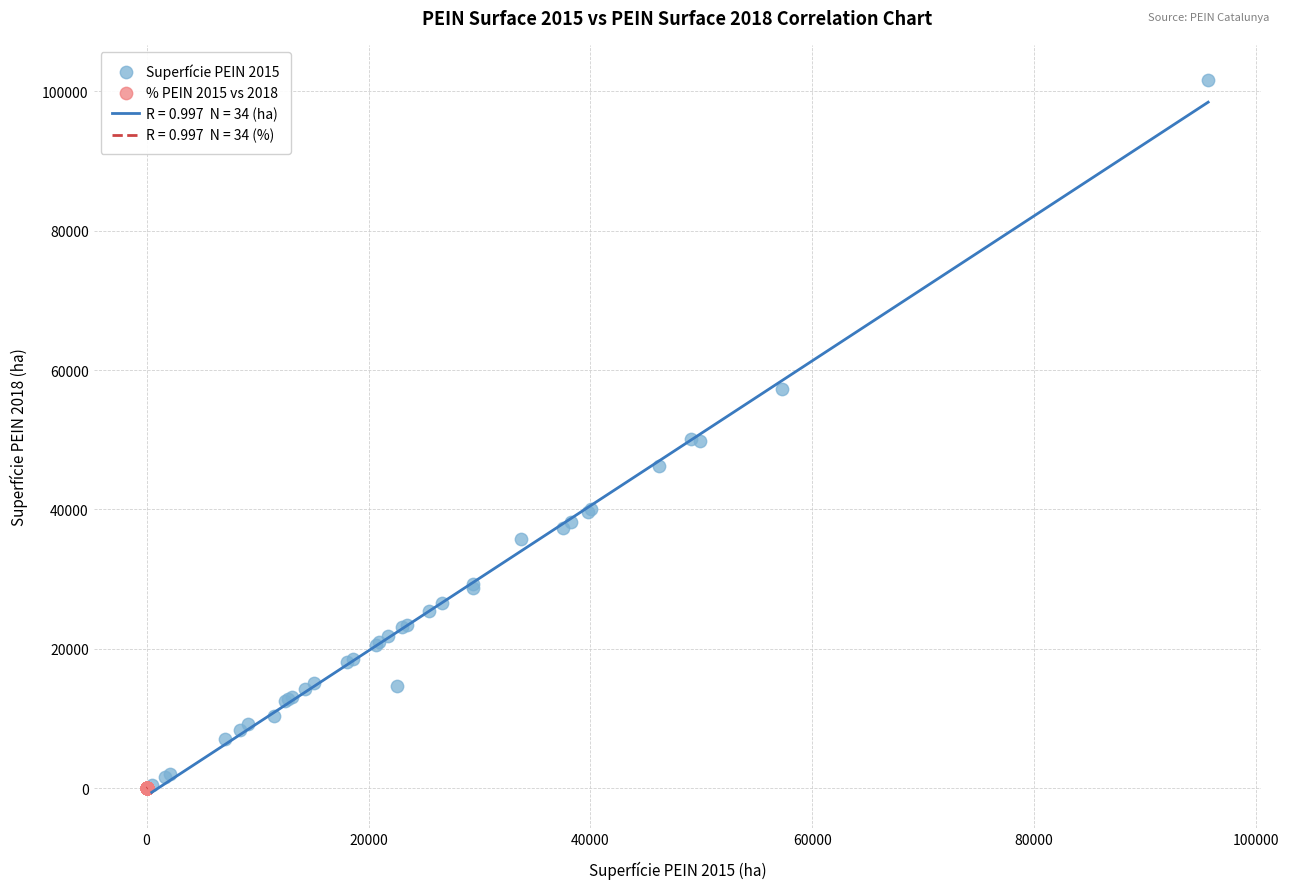

Which series contains the highest Y value?

Superfície PEIN 2015